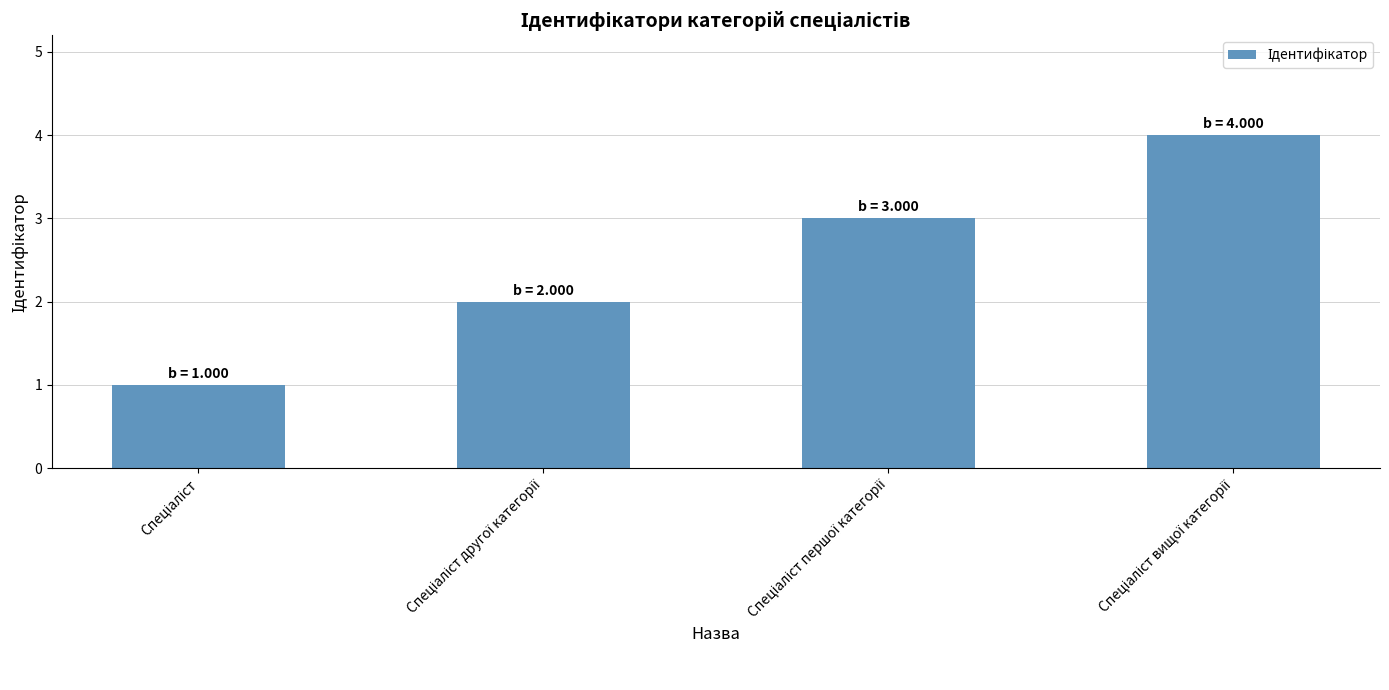

What is the difference between the maximum and minimum values?

3